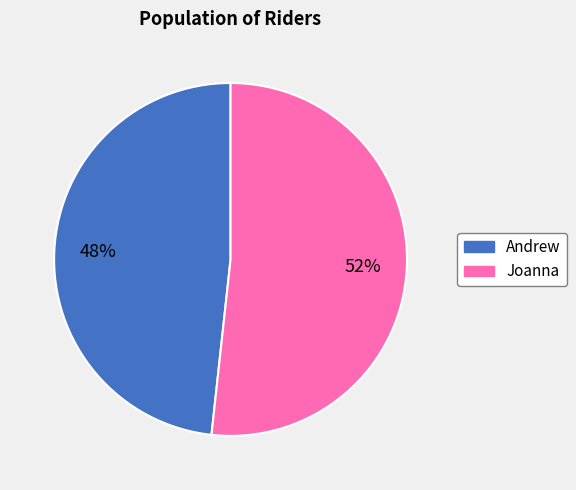

To the nearest percent, what is the combined percentage of Joanna and Andrew?

100%